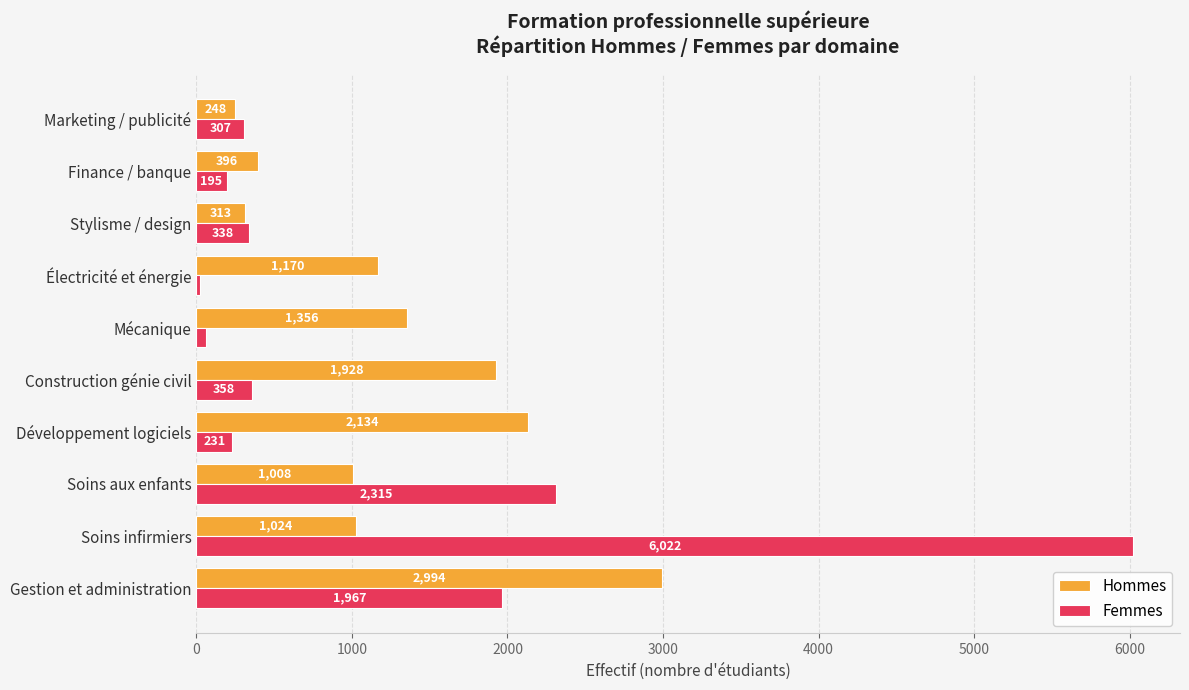

Which series has the widest spread of values?

Femmes